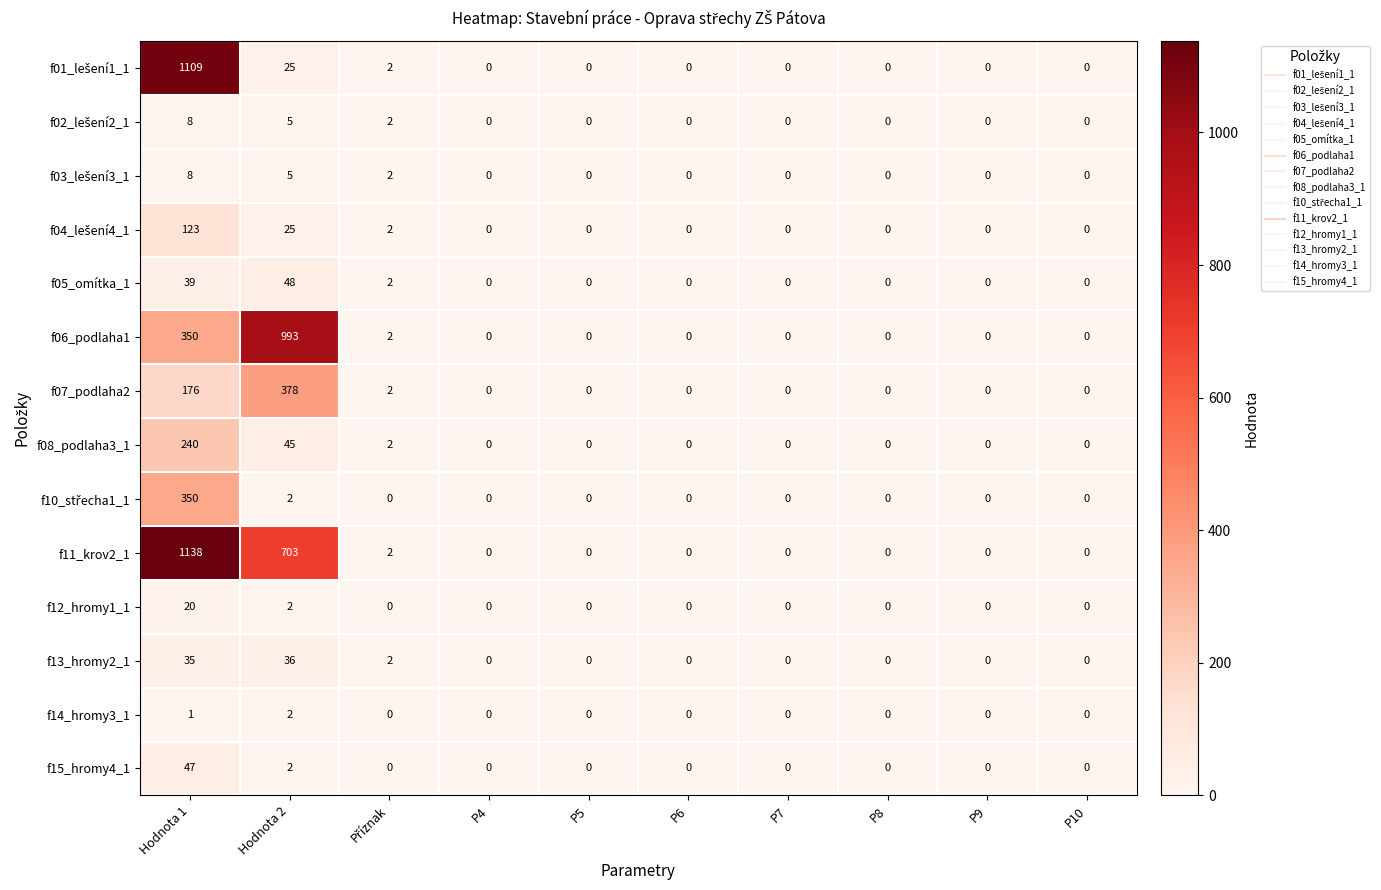

What is the difference between the maximum and minimum values in the f08_podlaha3_1 series?

240